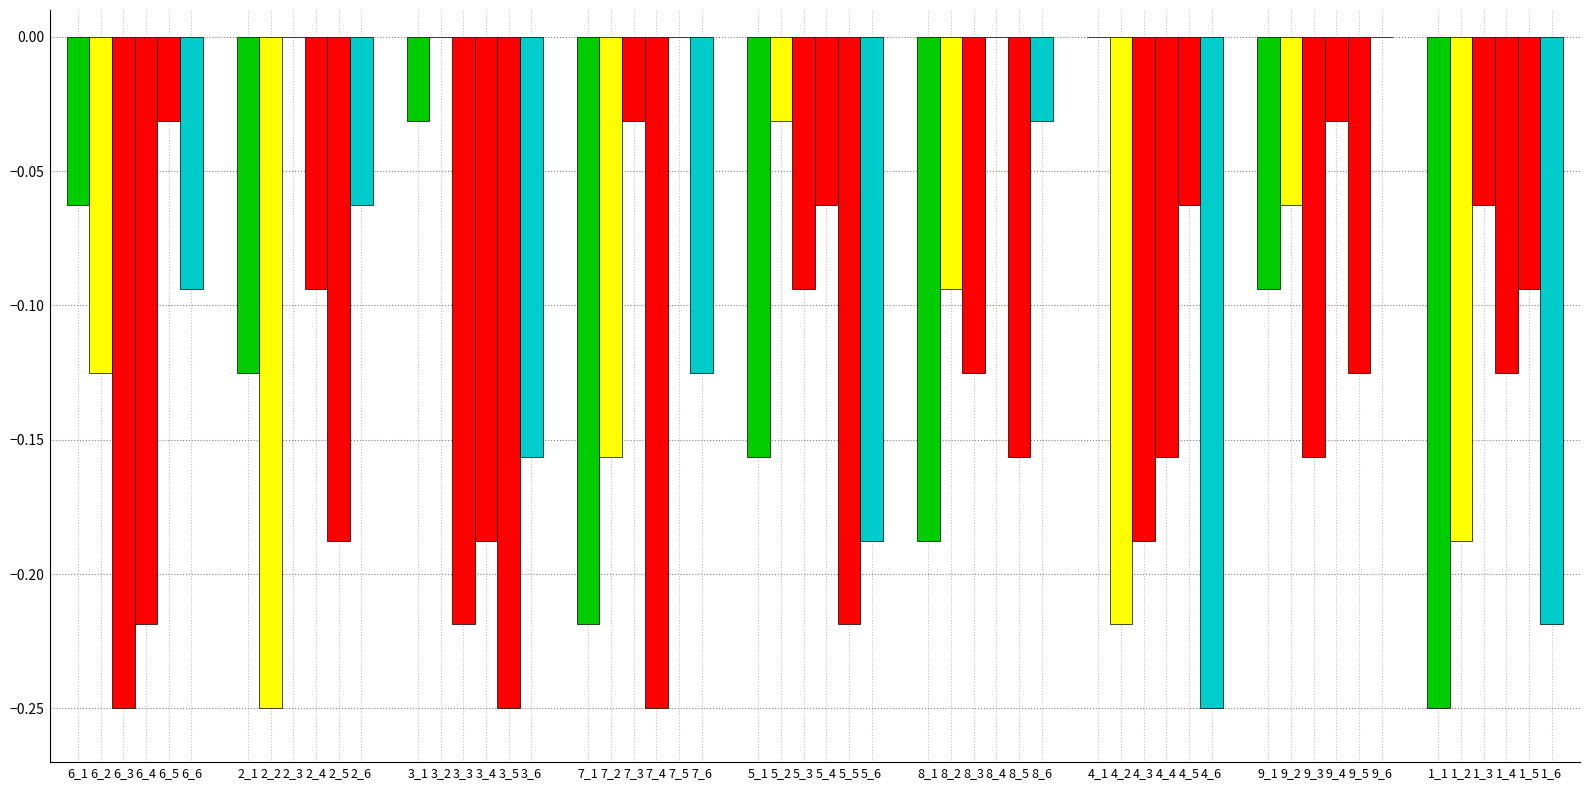

Is it true that col_9 equals -0.2 at 6_5?

False